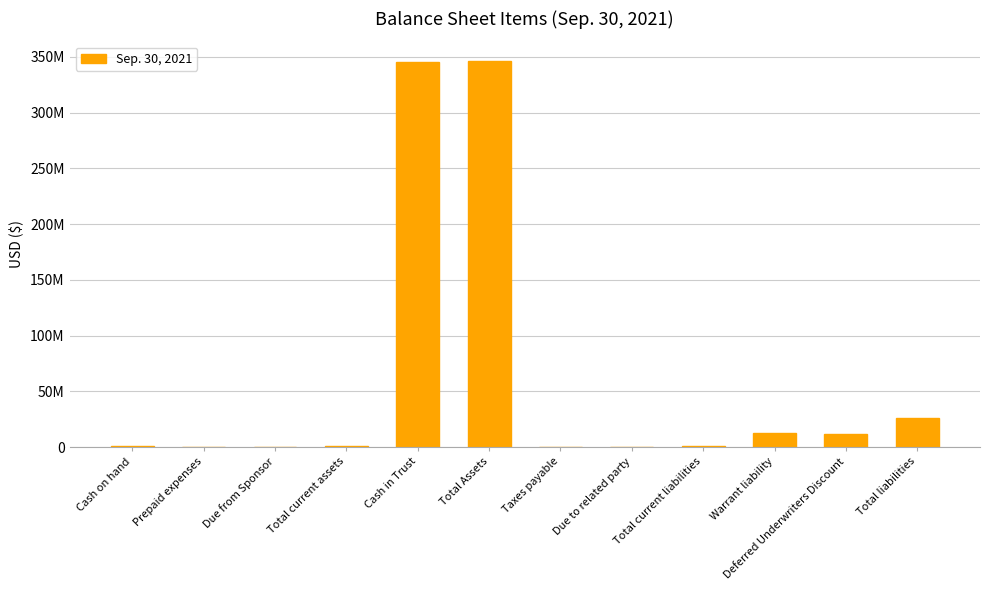

List the labels in order of value, smallest first.

Due from Sponsor, Due to related party, Taxes payable, Prepaid expenses, Total current liabilities, Cash on hand, Total current assets, Deferred Underwriters Discount, Warrant liability, Total liabilities, Cash in Trust, Total Assets